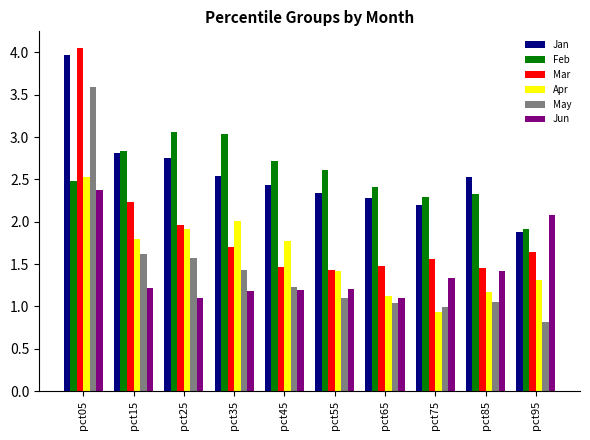

The Feb series shows 5.3 at pct35. True or false?

False